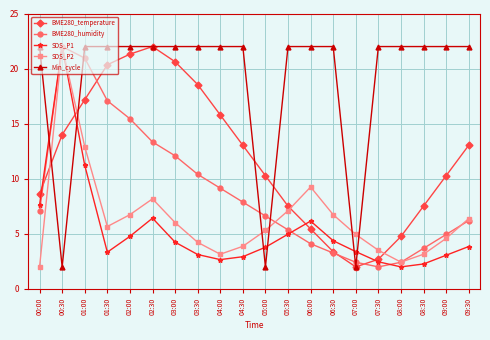

Does the chart have visible grid lines?

Yes